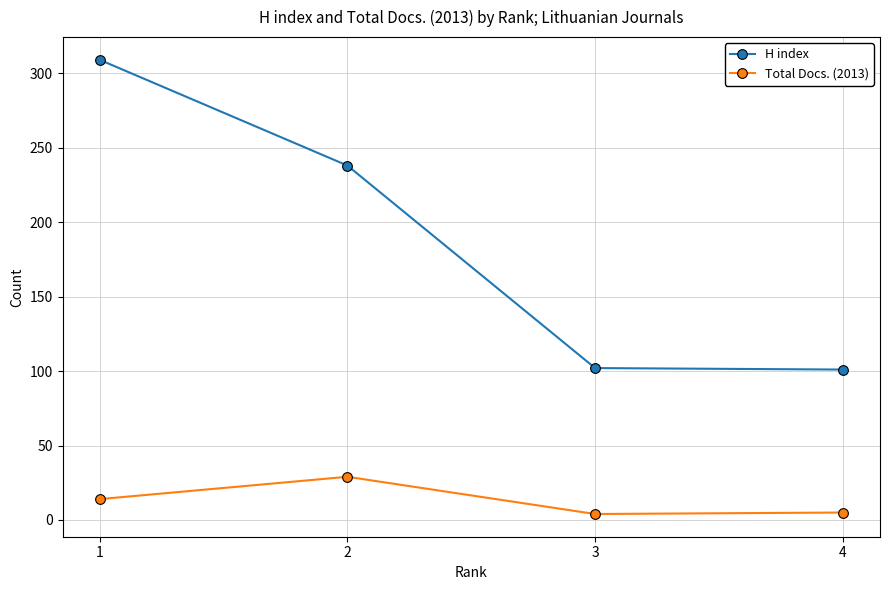

What is the greatest value displayed?

309